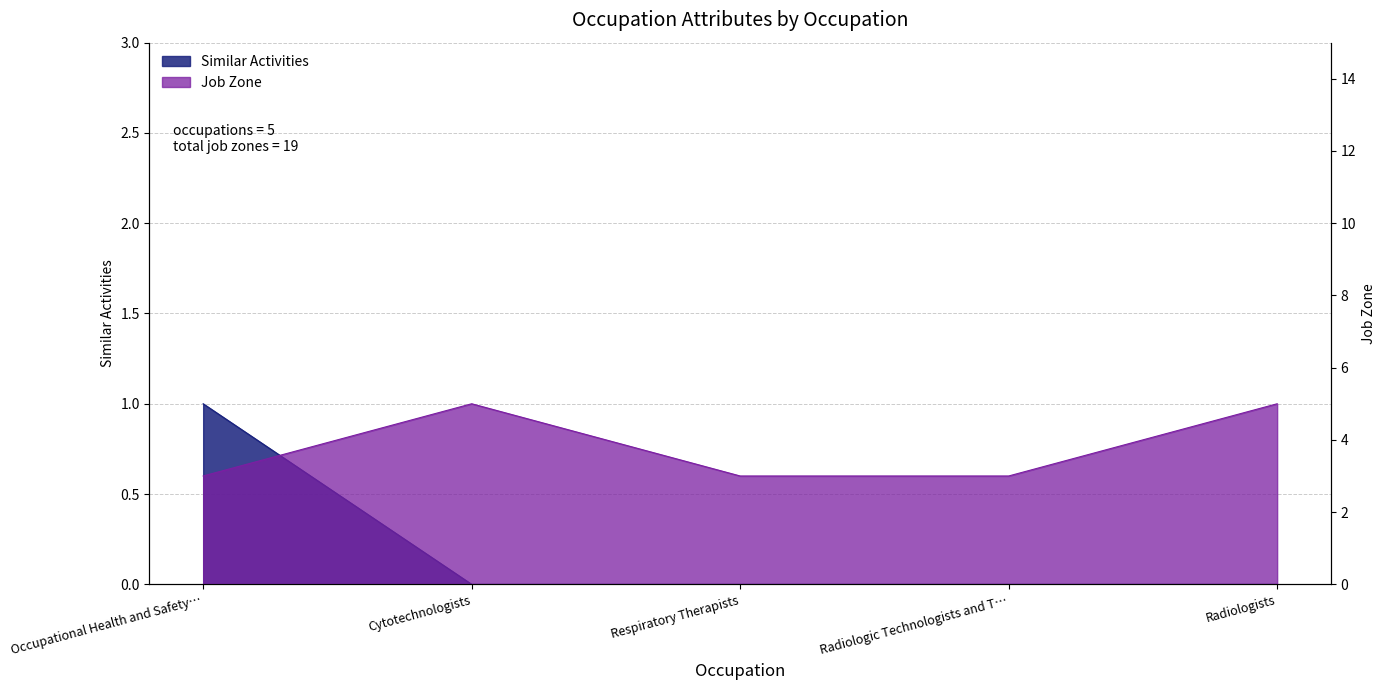

What is the difference between the Similar Activities values at Occupational Health and Safety… and Radiologists?

1